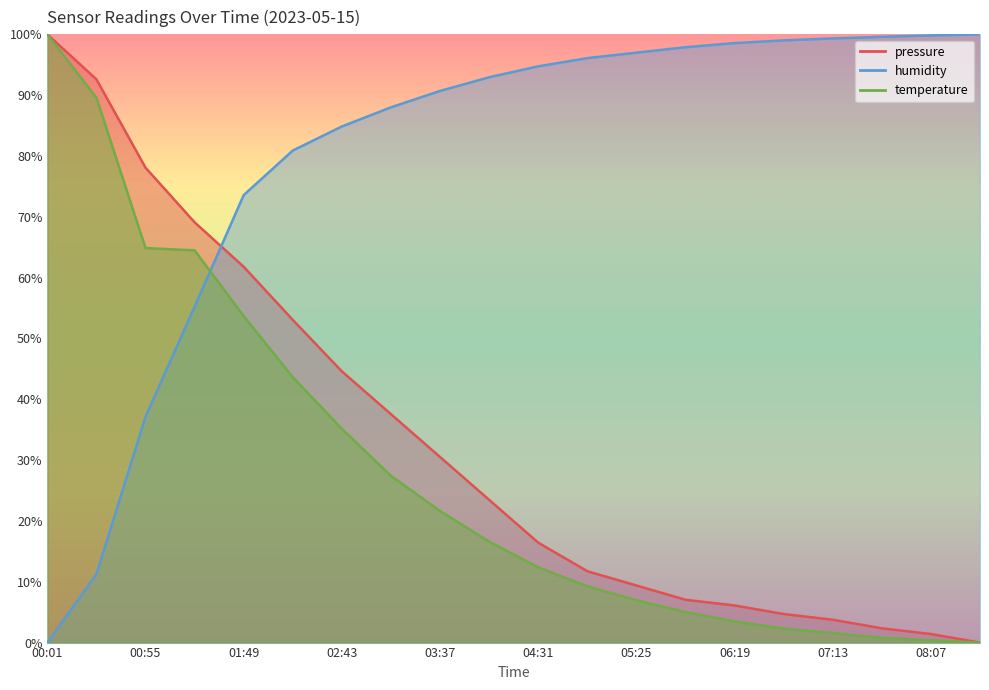

What is the label of the 19th point from the right?

00:28